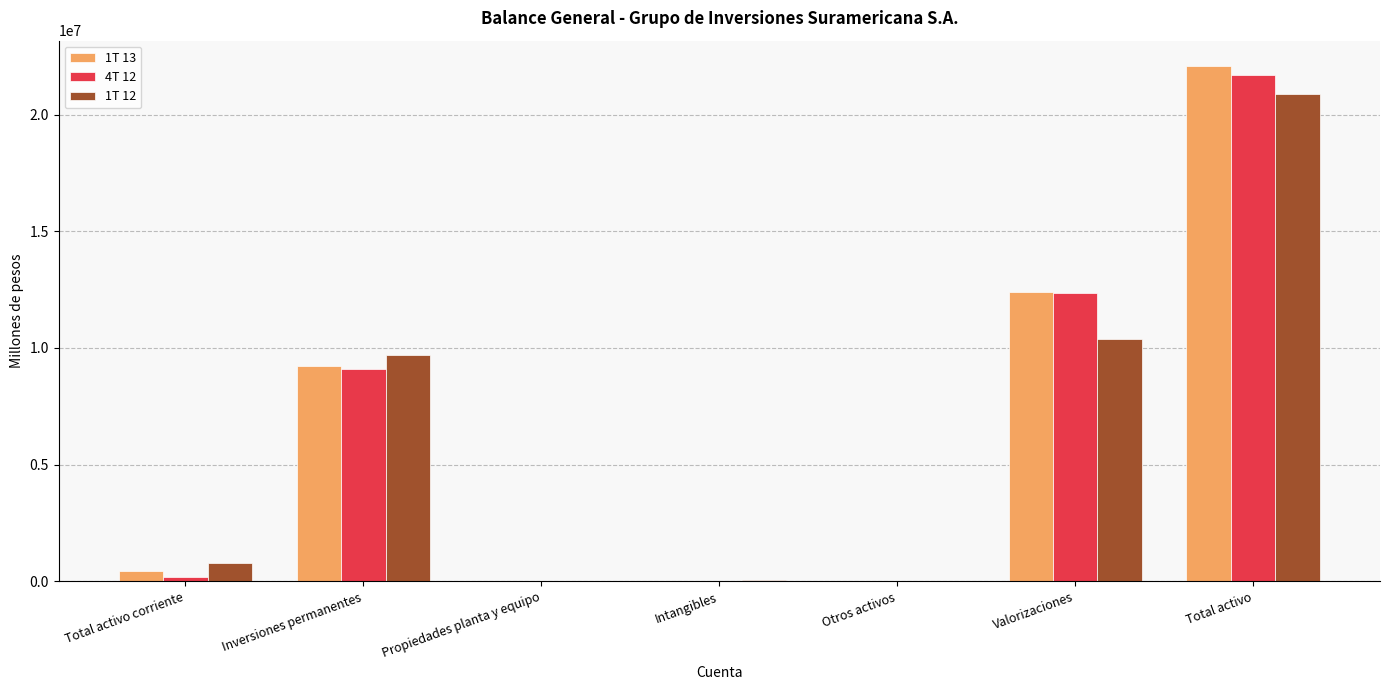

How many series are shown in this chart?

3